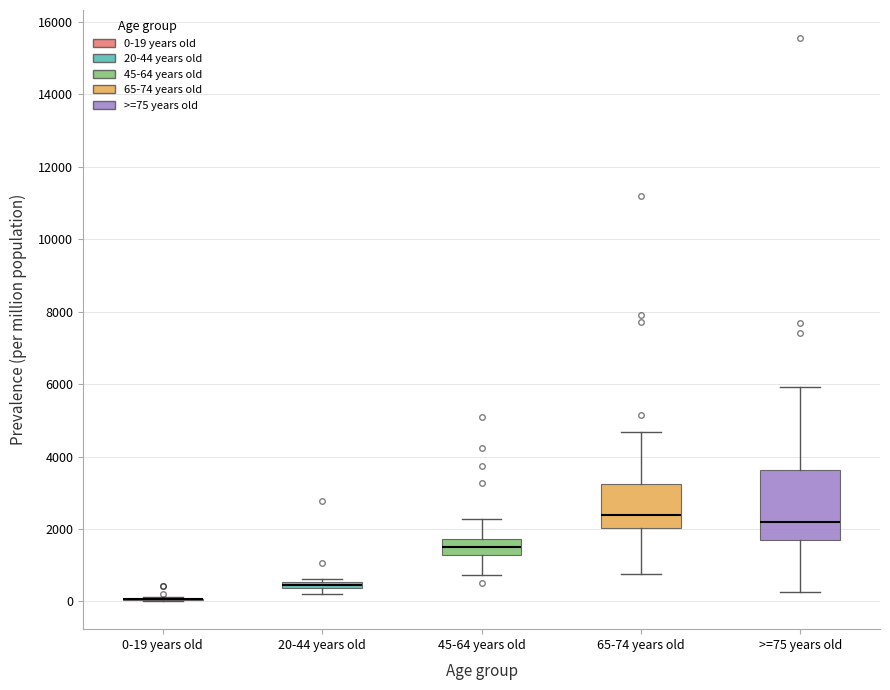

Comparing the boxes themselves (not the whiskers), which one is the tallest?

>=75 years old